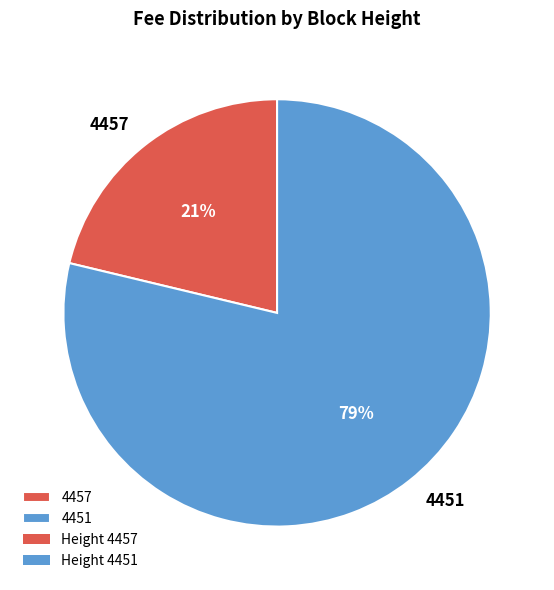

To the nearest percent, what portion does 4457 represent?

21%